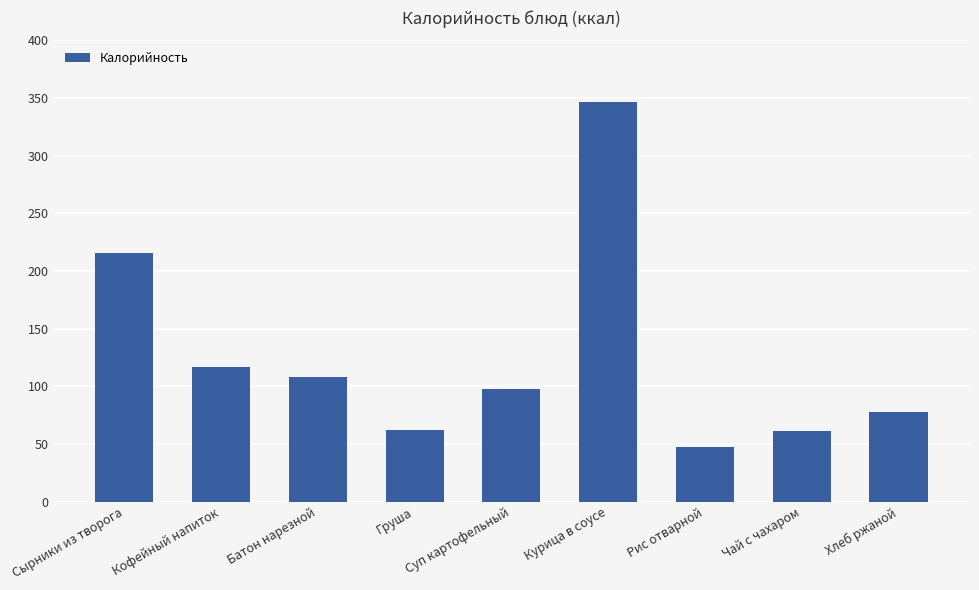

What is the greatest value displayed?

347